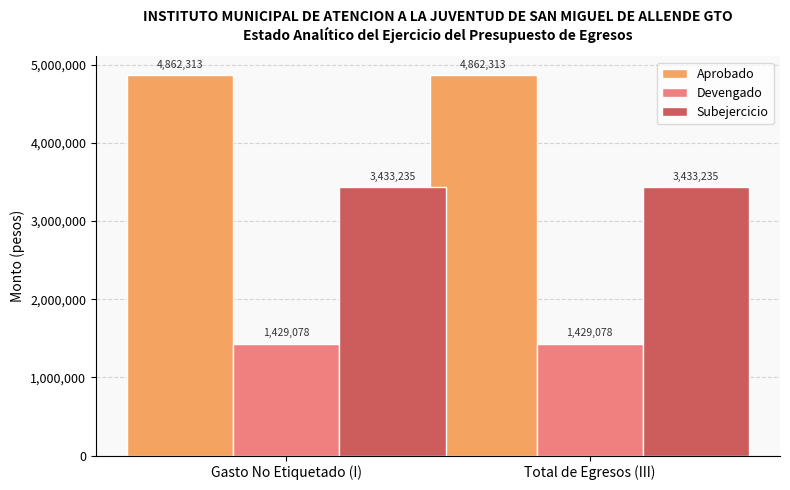

What is the value of the Devengado bar at the 1st from the left?

1429078.4